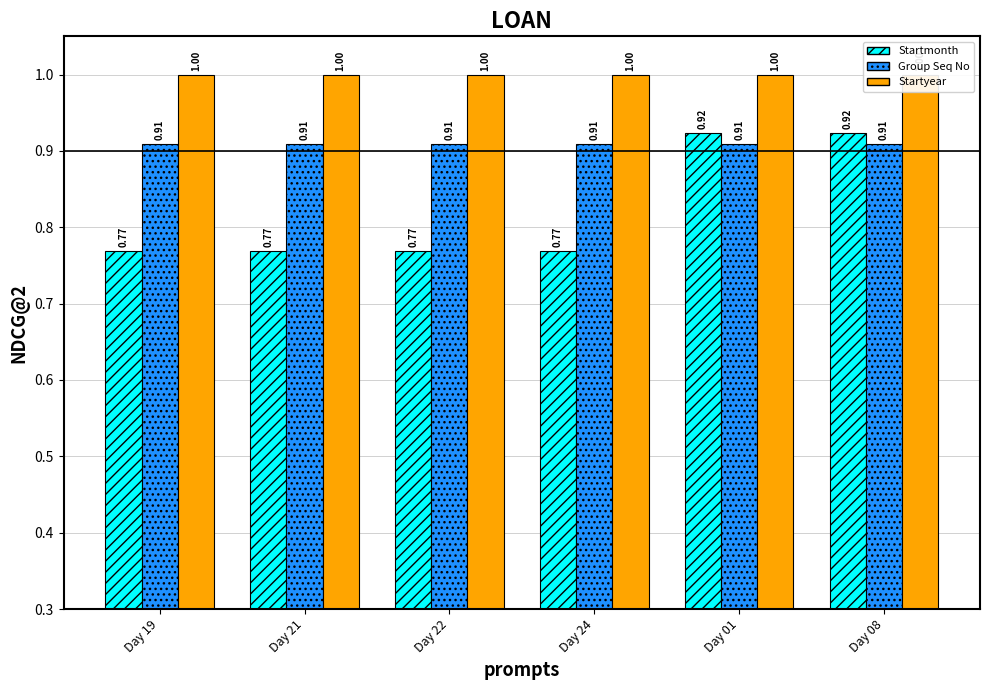

True or false: Startyear has a value of 1.4 at Day 22.

False